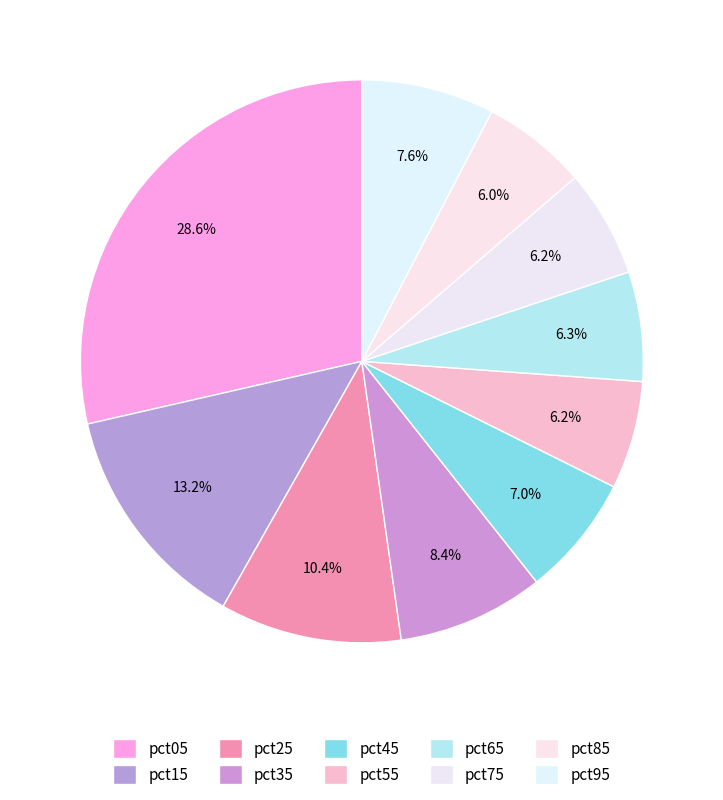

Is the sum of pct85 and pct55 greater than half?

No